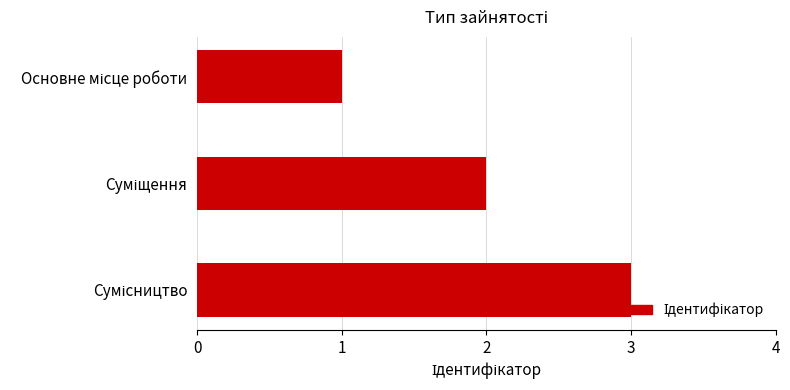

Are the bars grouped side by side (vs. stacked)?

No